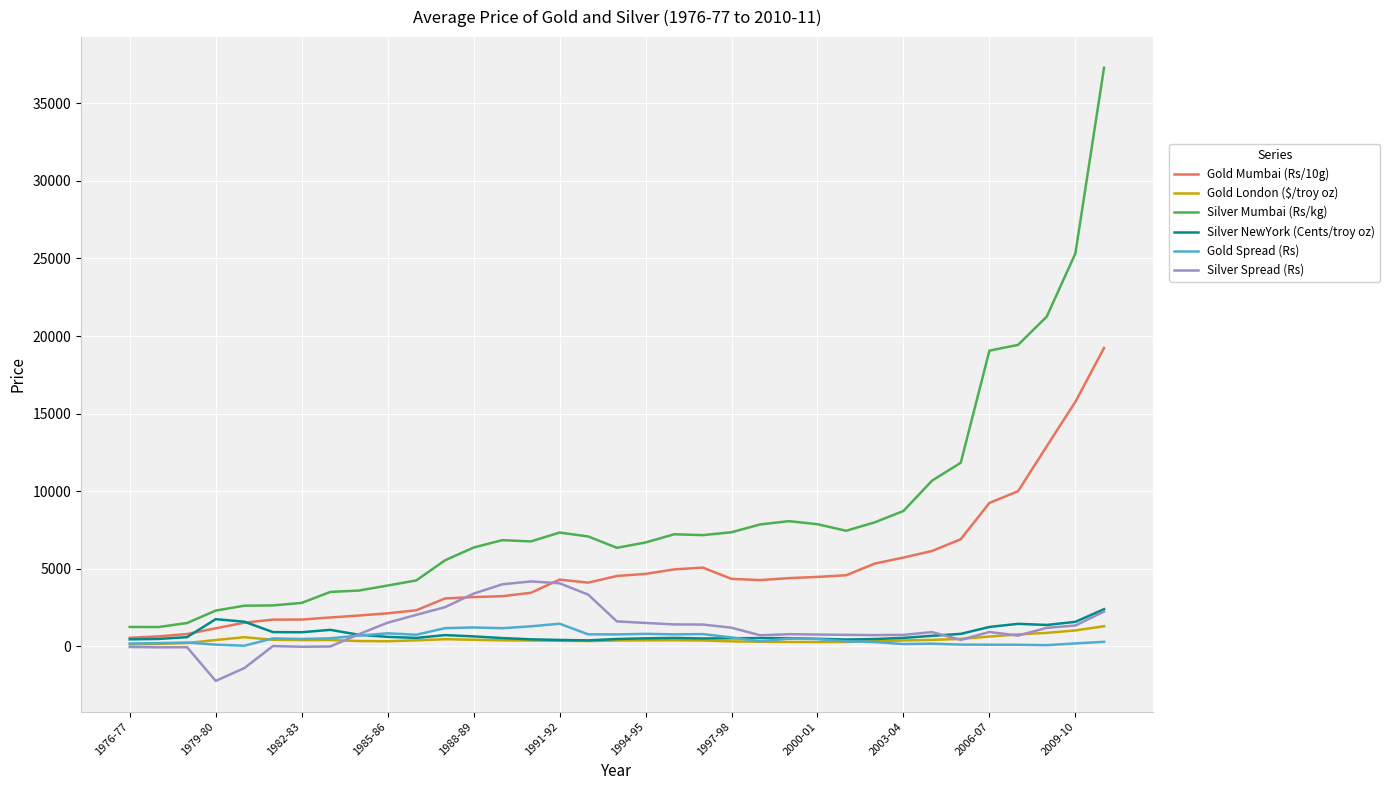

Which series has the largest range (max minus min)?

Silver Mumbai (Rs/kg)